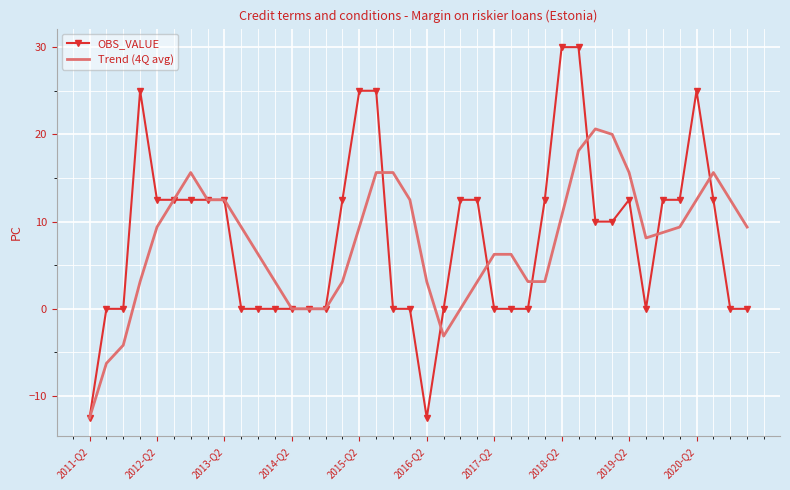

What is the minimum value shown in the chart?

-12.5